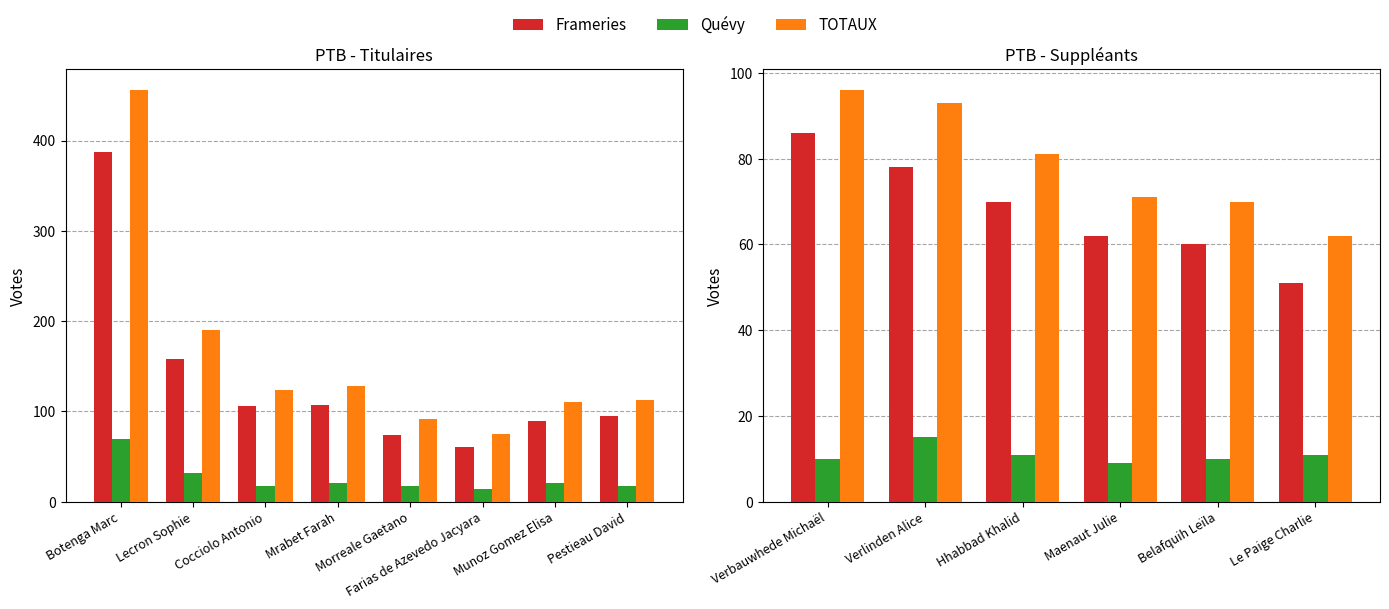

What is the label of the 4th bar from the left?

Maenaut Julie